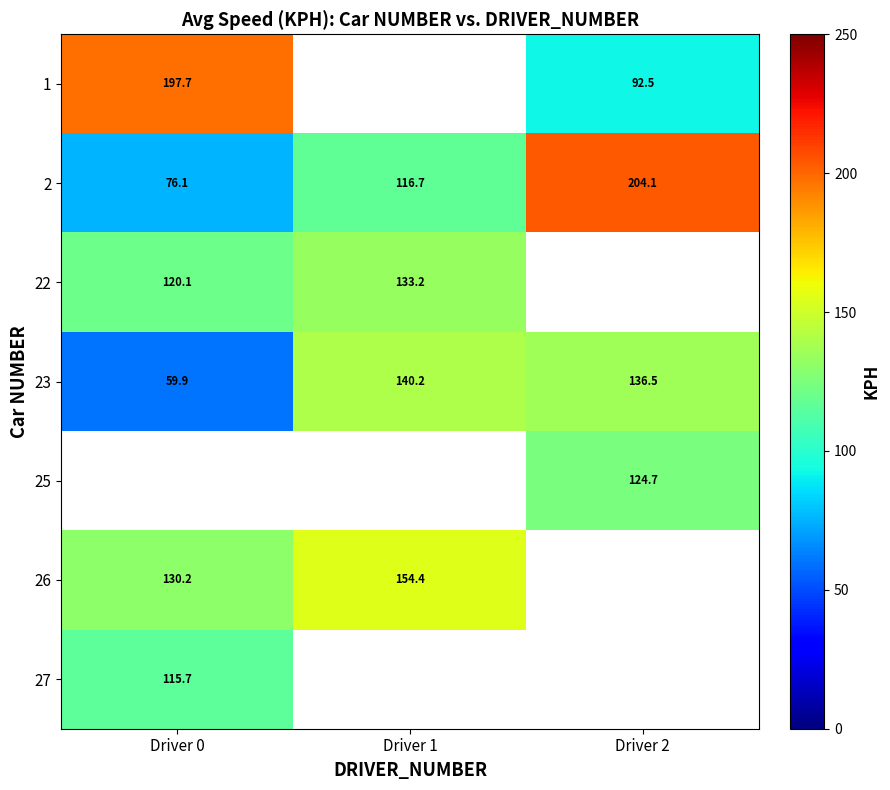

The 25 series shows 63.2 at Driver 2. True or false?

False